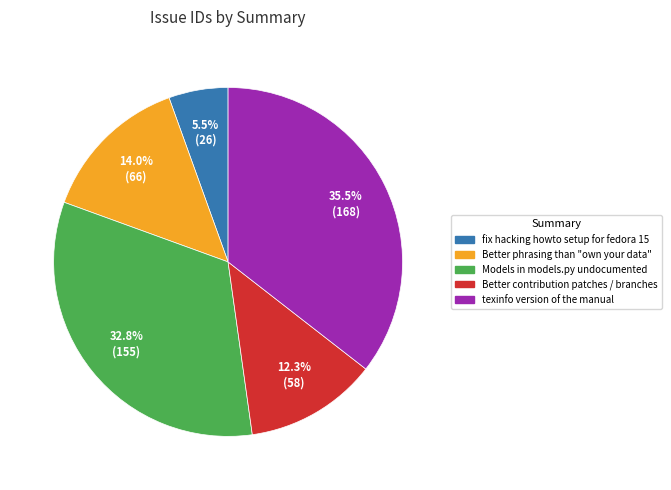

What is the largest slice in the pie chart?

texinfo version of the manual